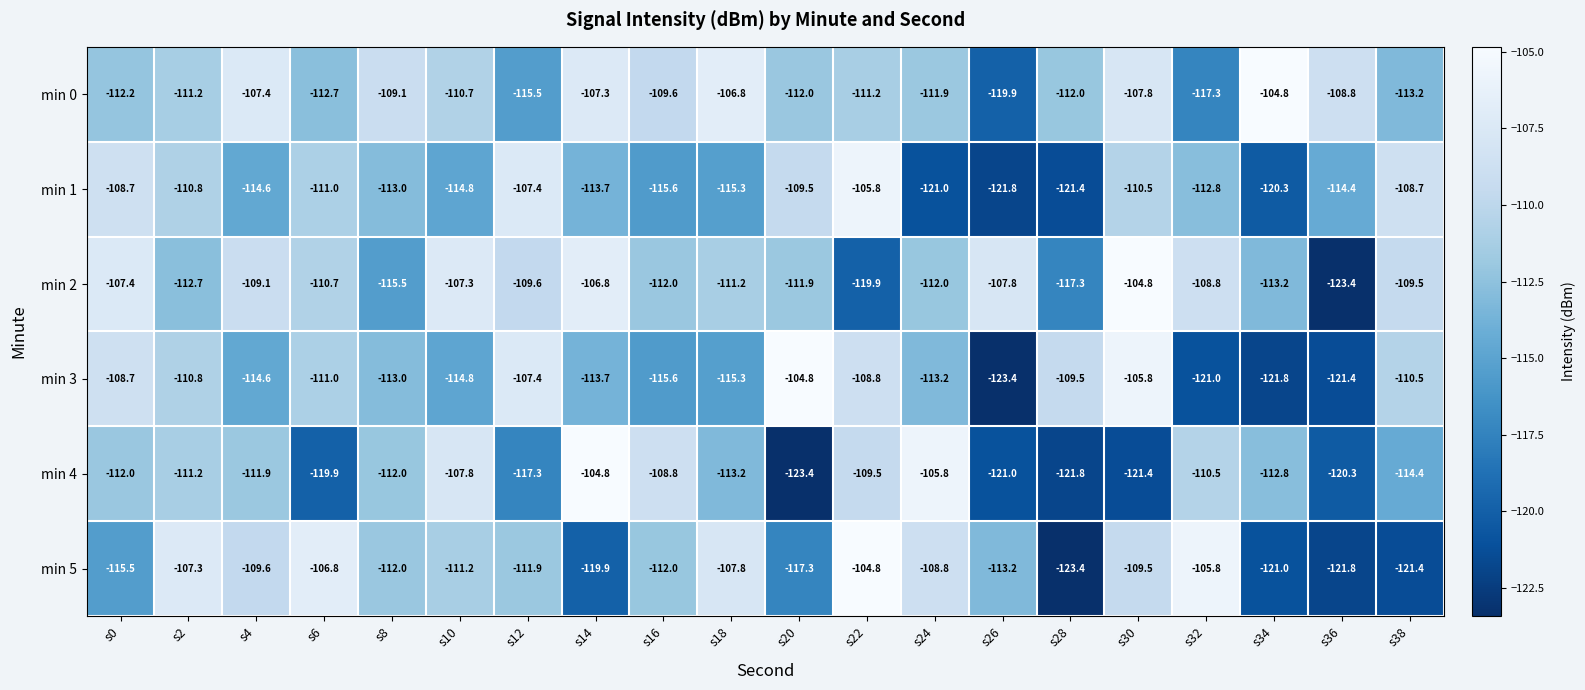

Is it true that min 1 equals -113.0 at s8?

True